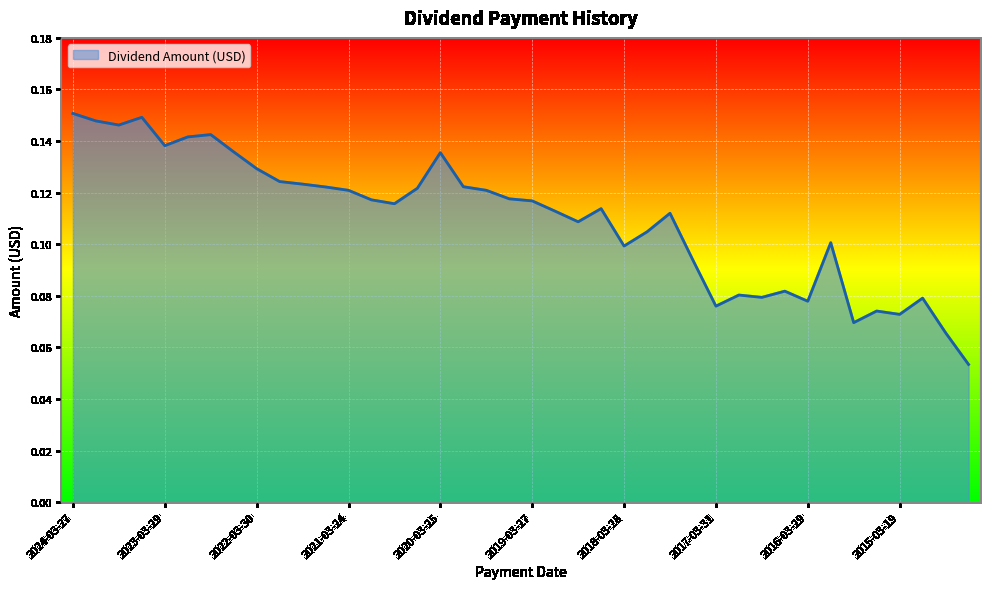

Where is the first local maximum?

2023-06-28